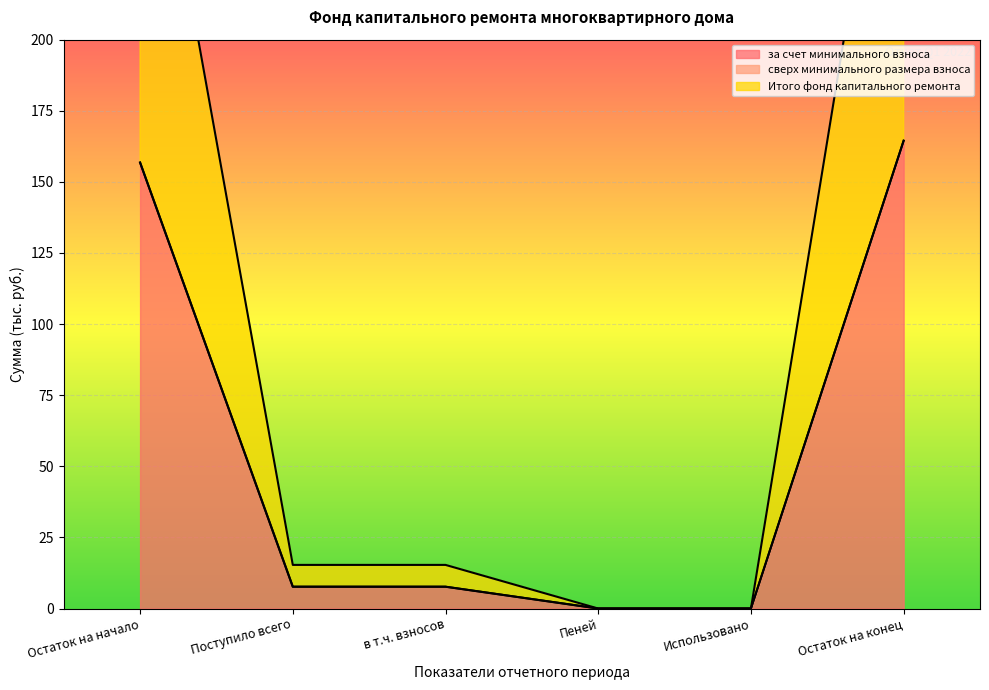

Is it true that за счет минимального взноса equals 156.8 at Остаток на начало?

True